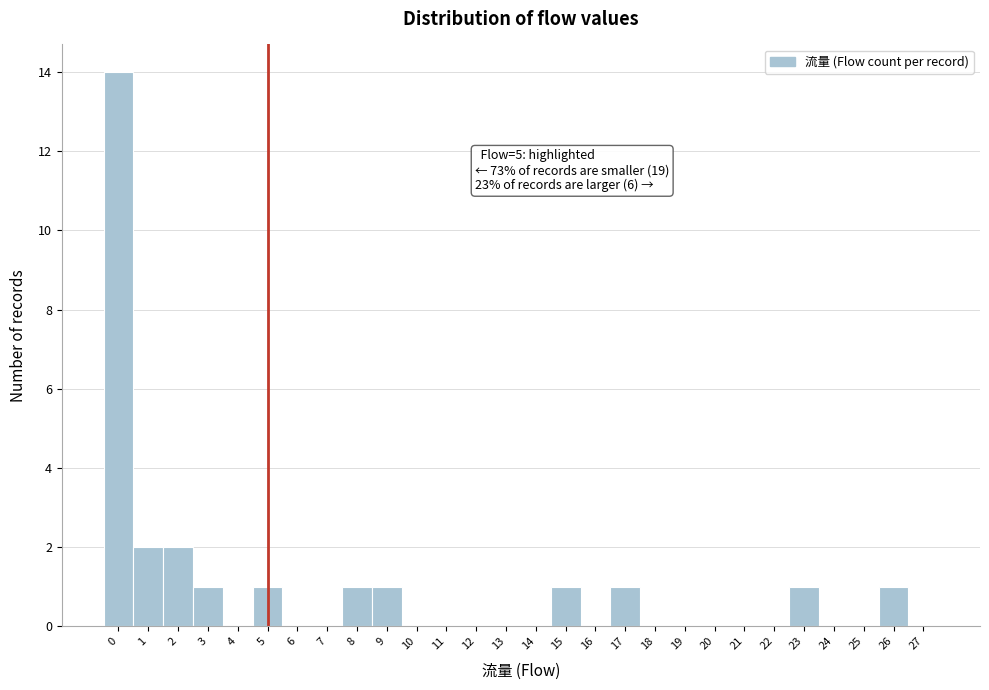

Which range on the x-axis has the tallest bar?

-0.5 to 0.5